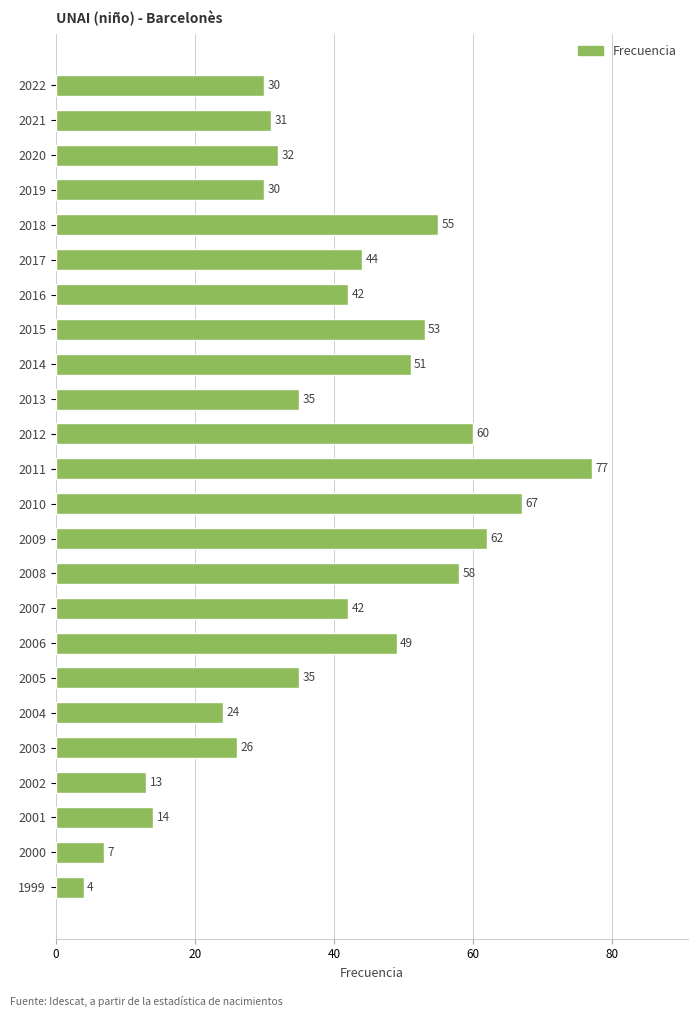

What is the value of the 18th bar from the top?

35